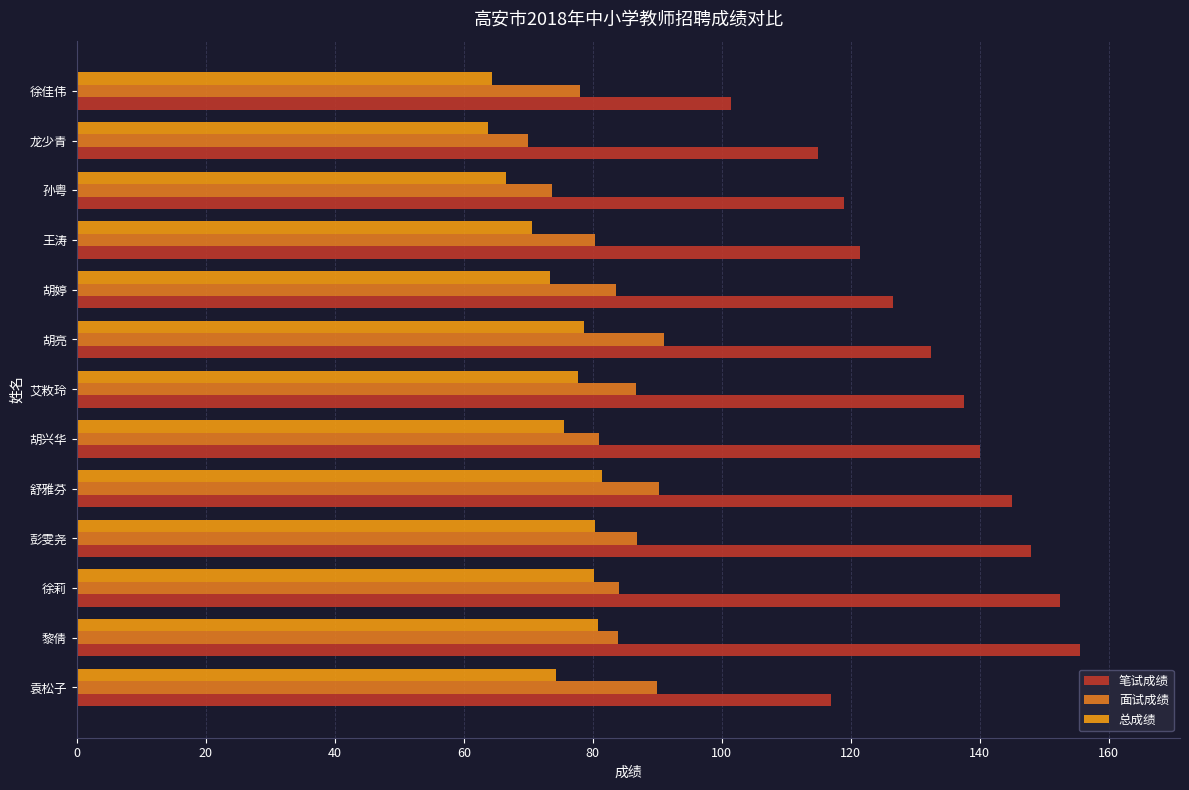

What is the sum of all 面试成绩 values?

1079.4